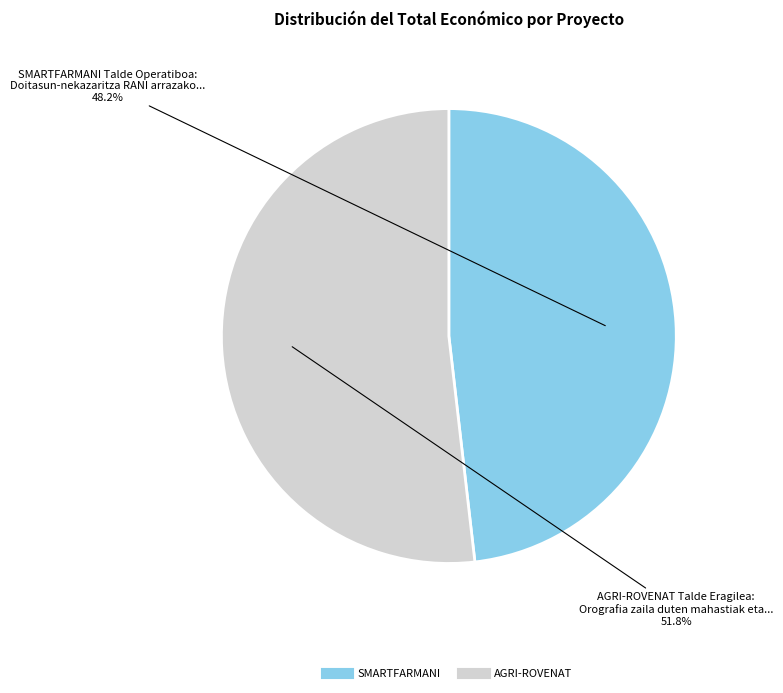

Is there any slice that represents more than half of the pie?

Yes